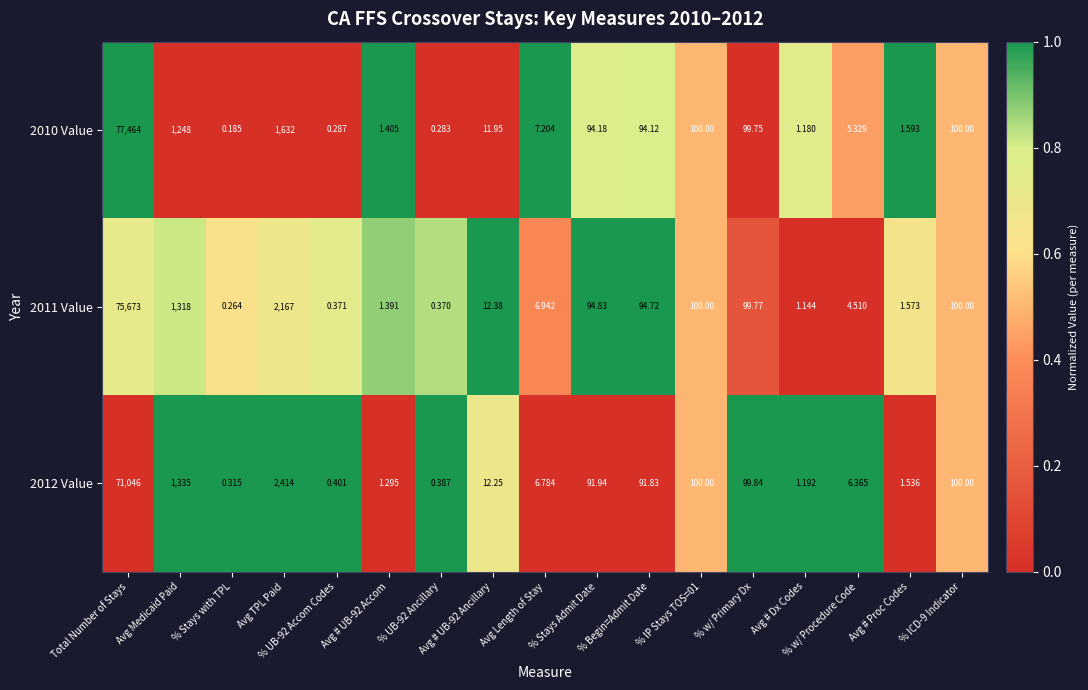

Which series has the largest total across all categories?

2010 Value